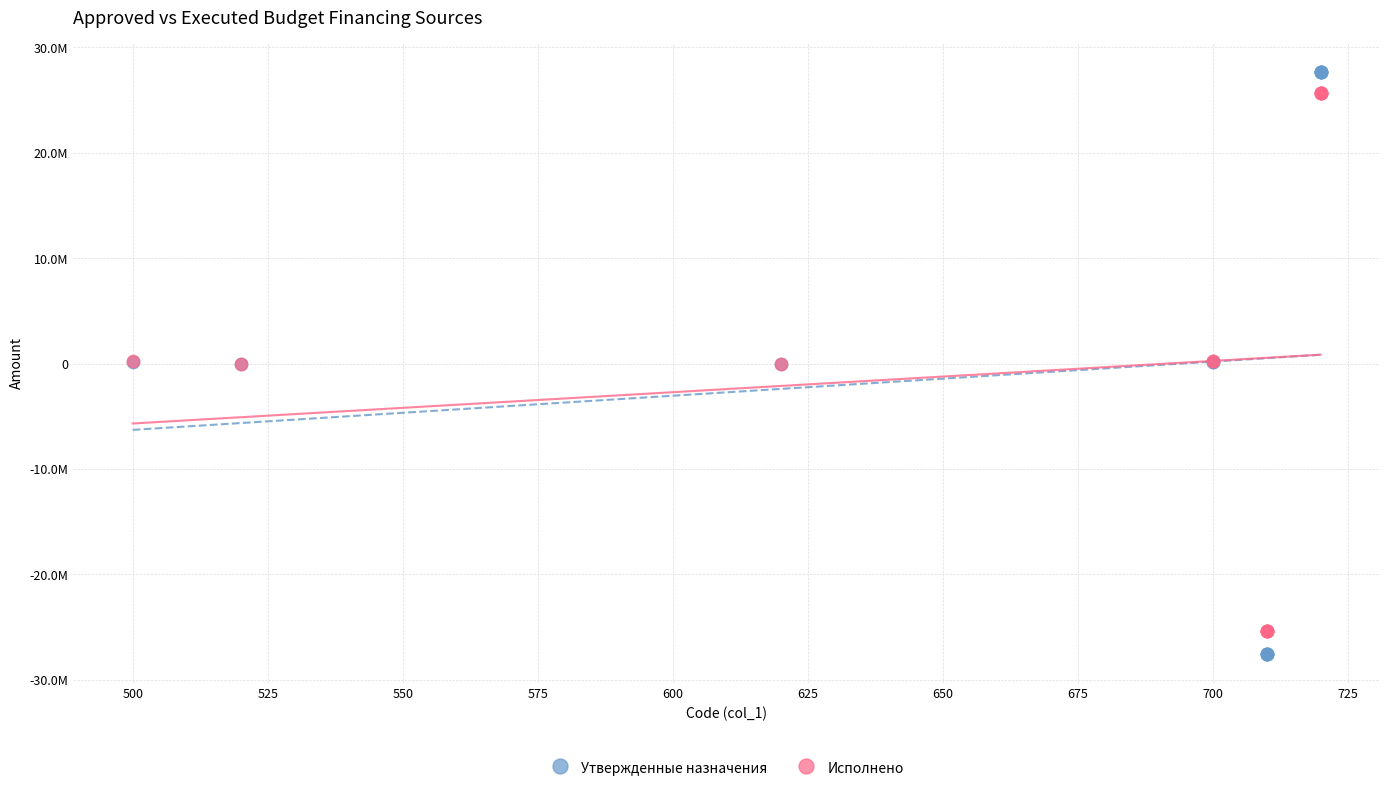

Which series has the largest Y range (max minus min)?

Утвержденные назначения